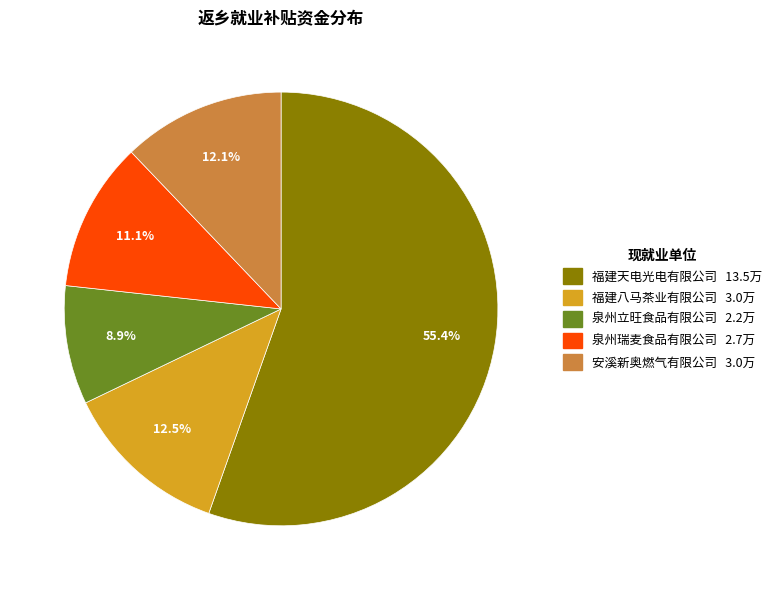

What percentage is the 安溪新奥燃气有限公司 slice, to the nearest percent?

12%